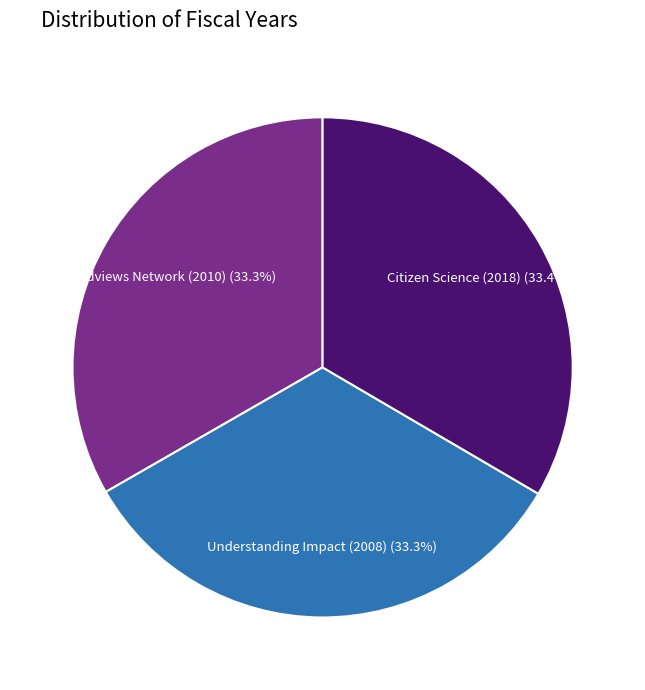

Is there any slice that represents more than half of the pie?

No